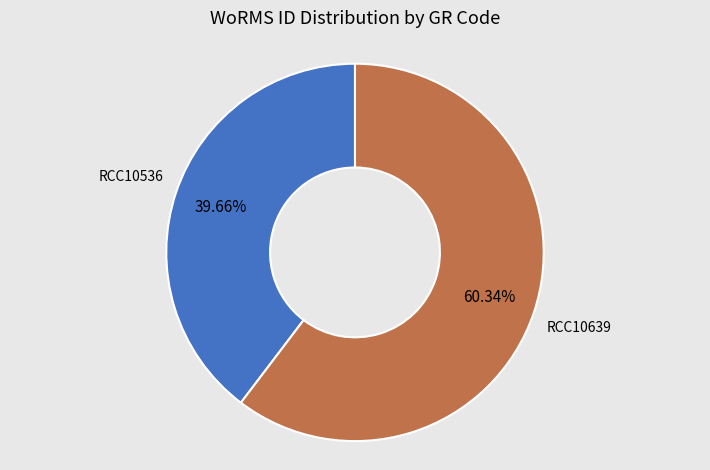

The RCC10536 slice represents 30% of the pie. True or false?

False